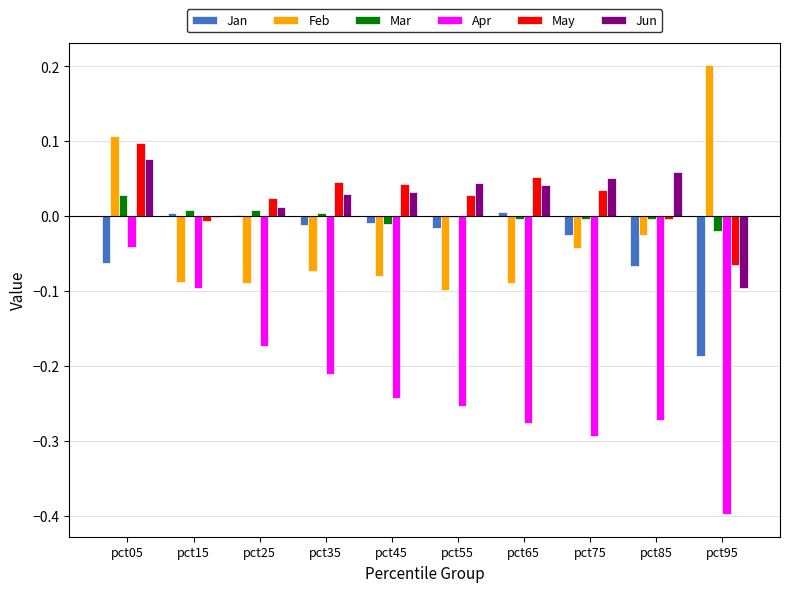

Between pct15 and pct55, which series saw the biggest shift?

Apr